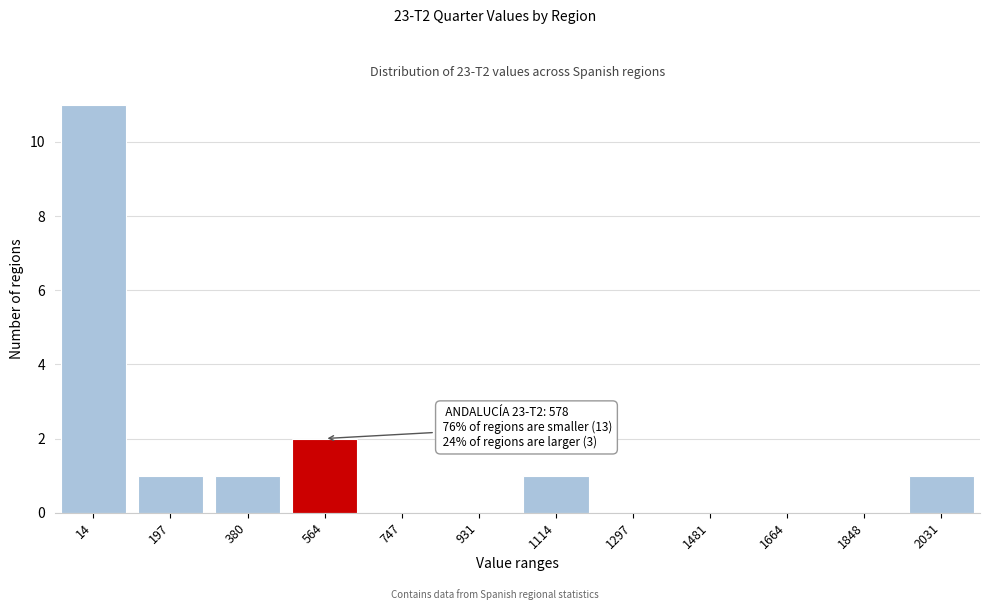

Reading right to left, what are all the values shown in this chart?

2031=1	1848=0	1664=0	1481=0	1297=0	1114=1	931=0	747=0	564=2	380=1	197=1	14=11